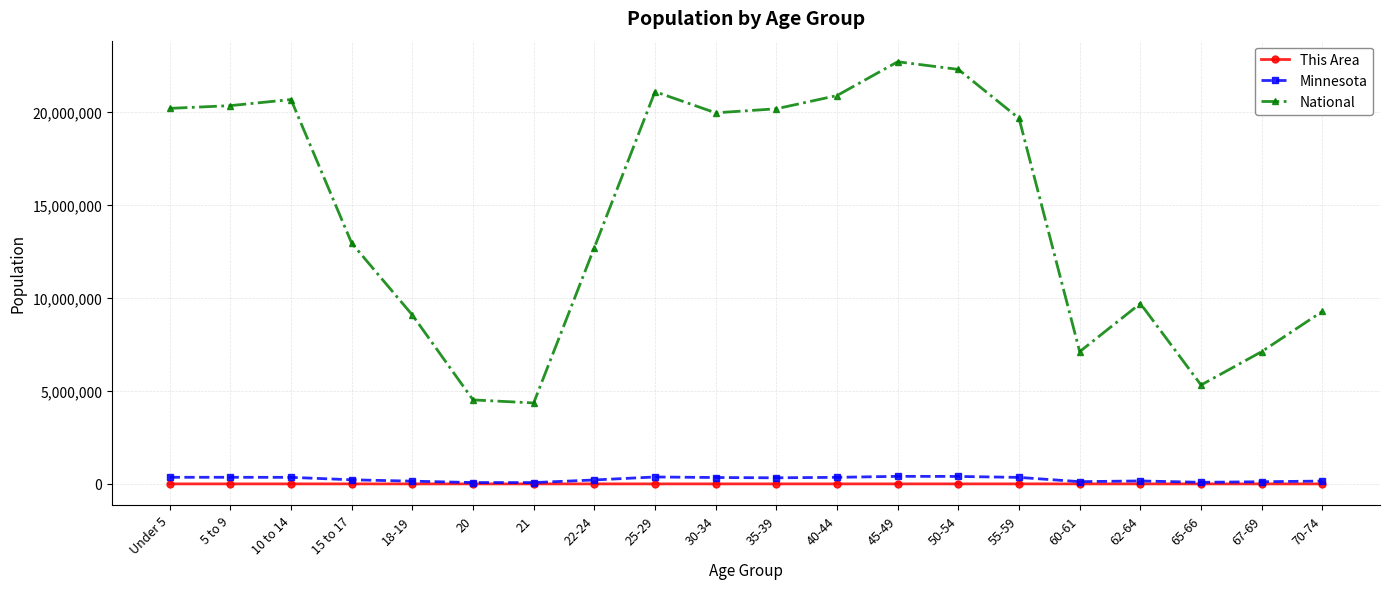

What are all the series names shown in the legend?

This Area, Minnesota, National